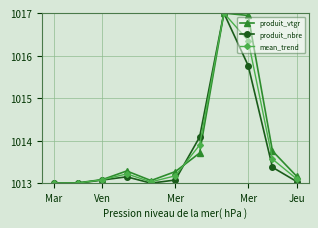

What is the smallest value displayed?

1013.0